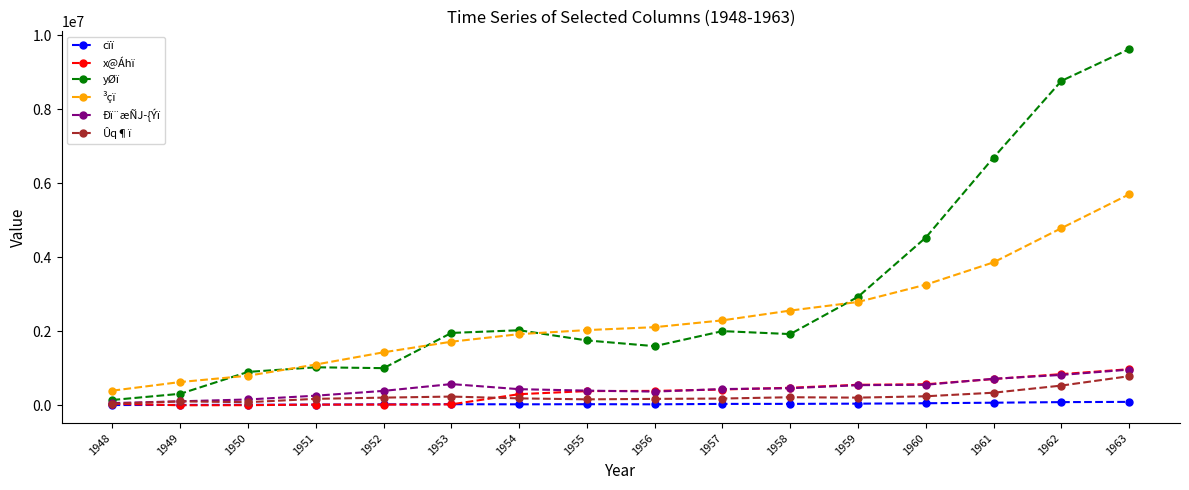

What are all the series names shown in the legend?

cïï, x@Áhï, yØï, ³çï, Ðï¨æÑJ­{Ýï, Ûq¶ï